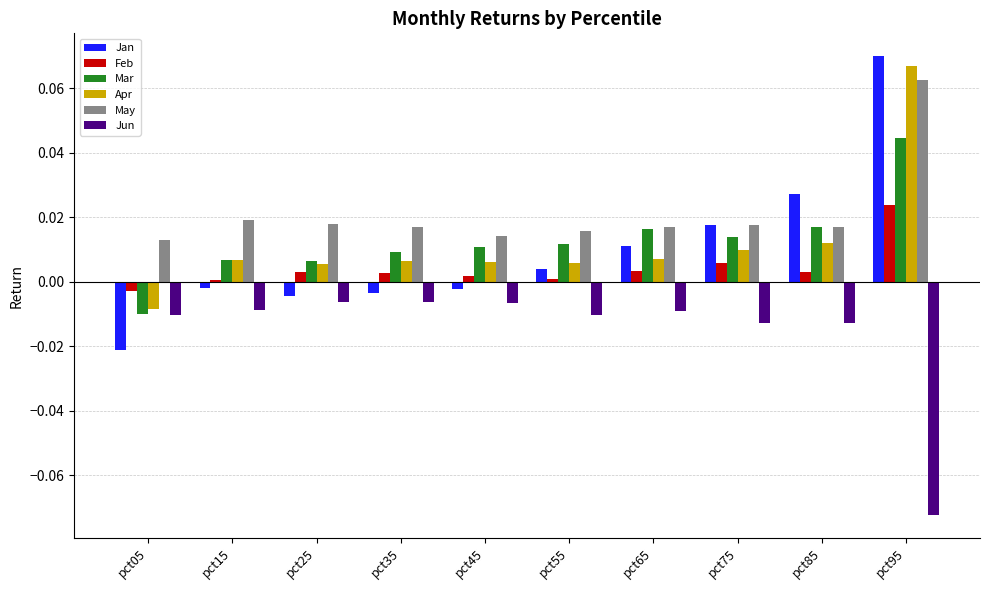

At which category is the sum across all series the highest?

pct95